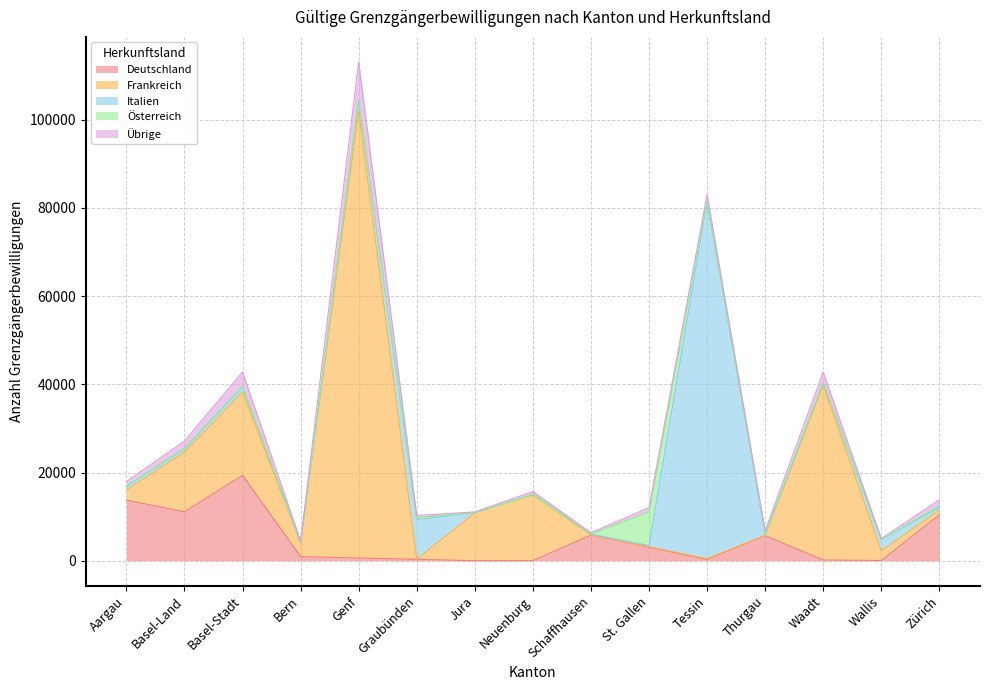

What is the highest value of the Italien series?

80917